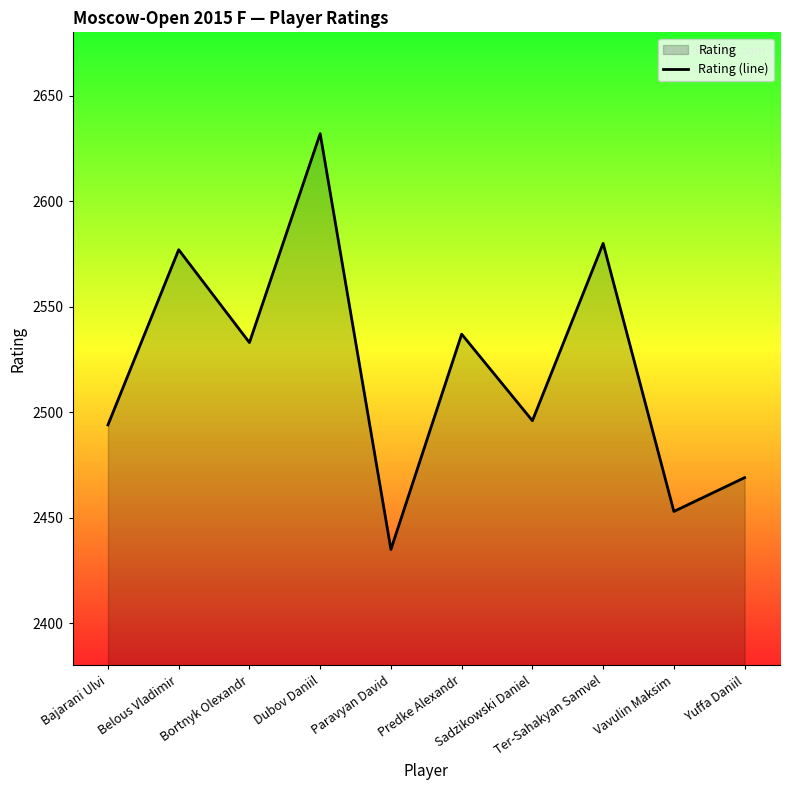

True or false: the data shows 3525 at Predke Alexandr.

False